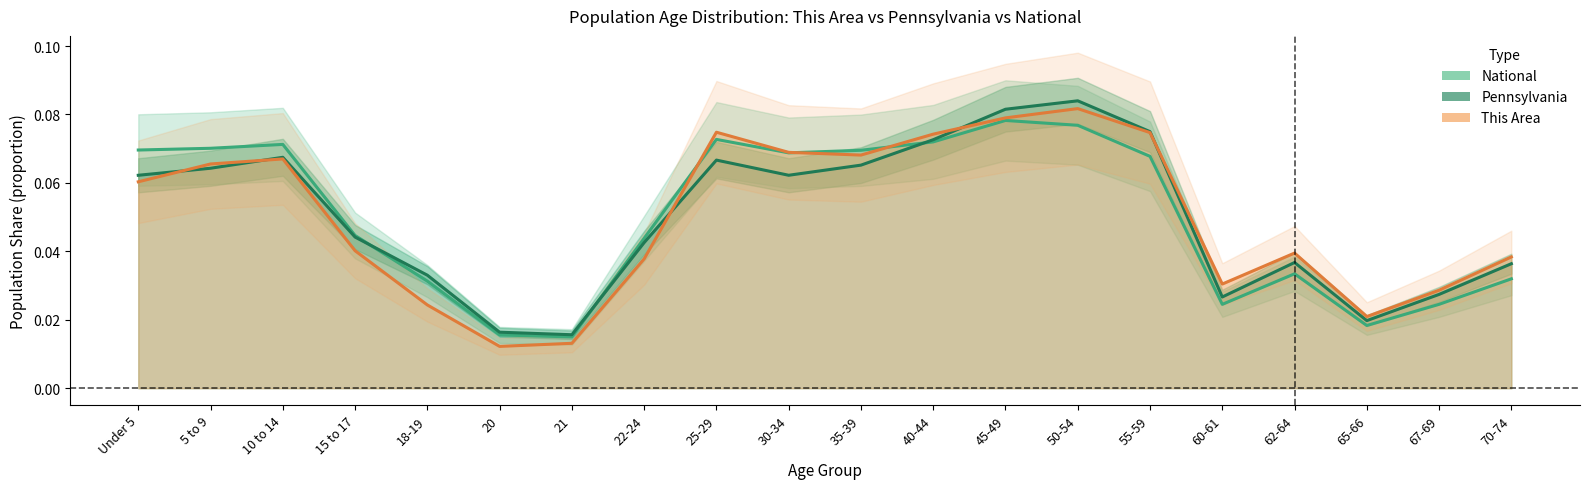

What is the label of the 5th point from the left?

18-19